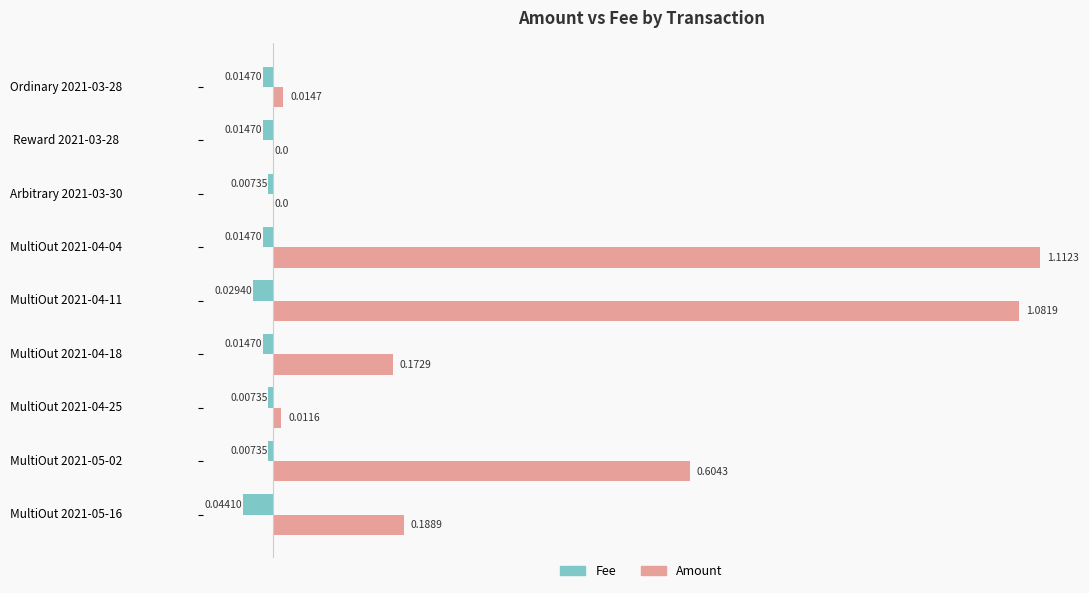

Which series has the largest range (max minus min)?

Amount